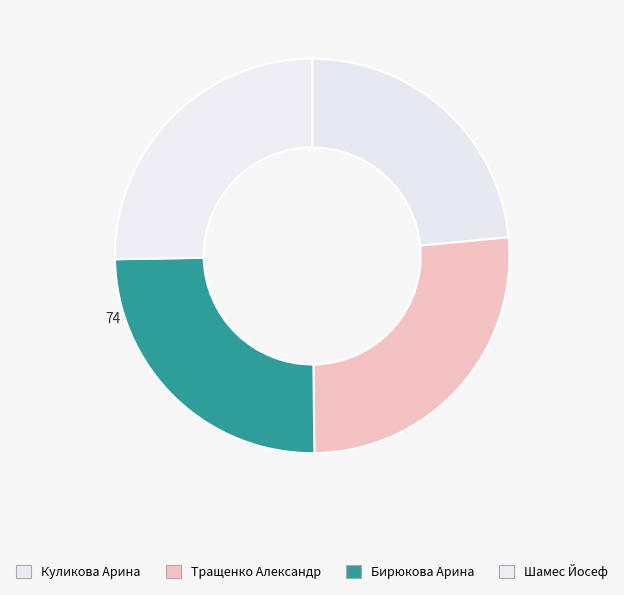

Count the number of slices in the pie.

4